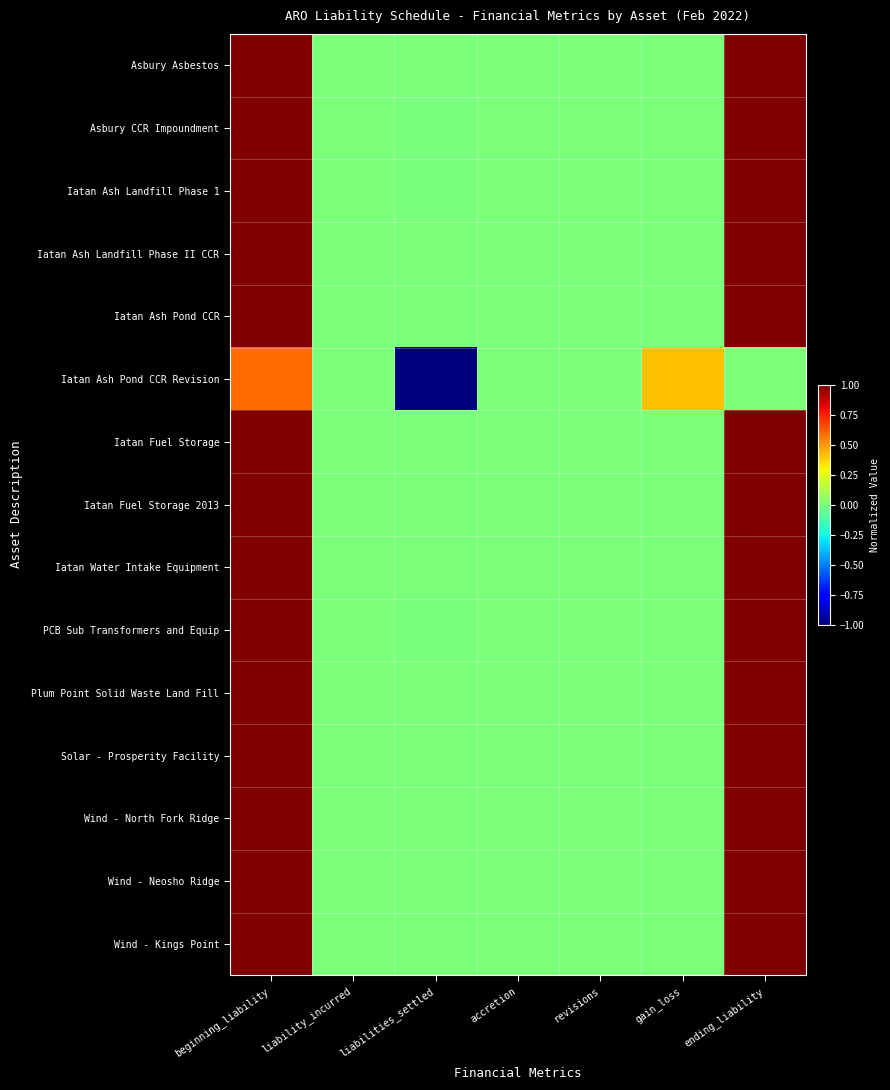

Count the number of categories in the chart.

7